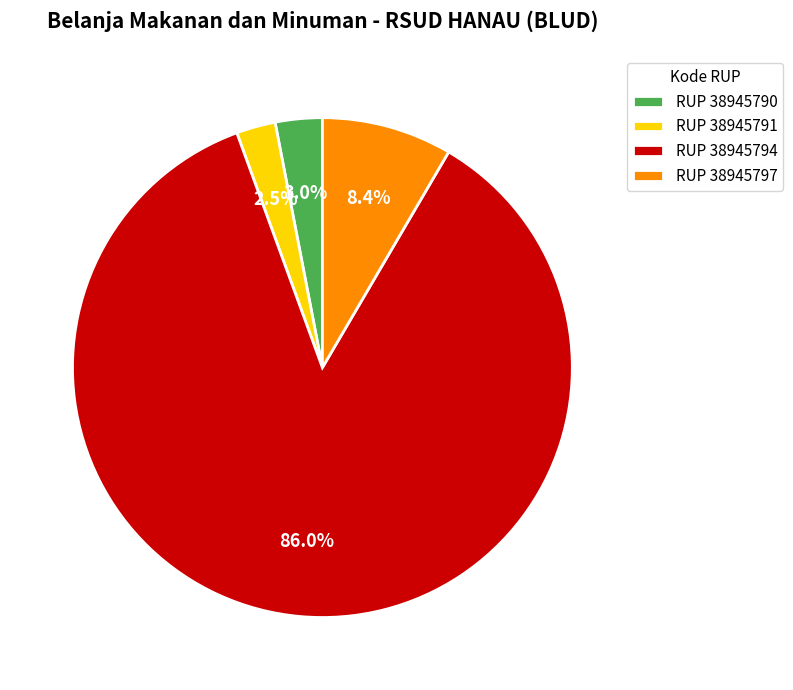

Which category has the biggest portion of the pie?

RUP 38945794